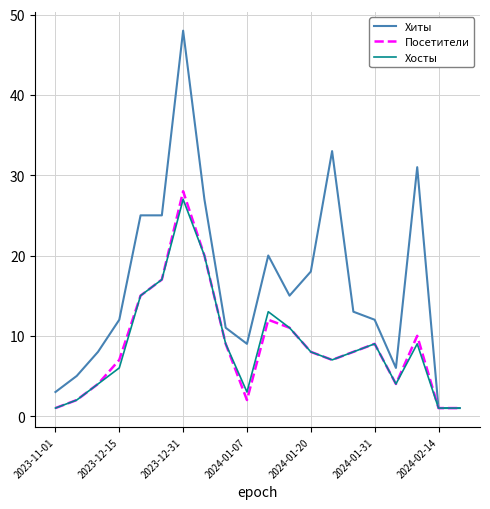

How many distinct data groups are displayed?

3